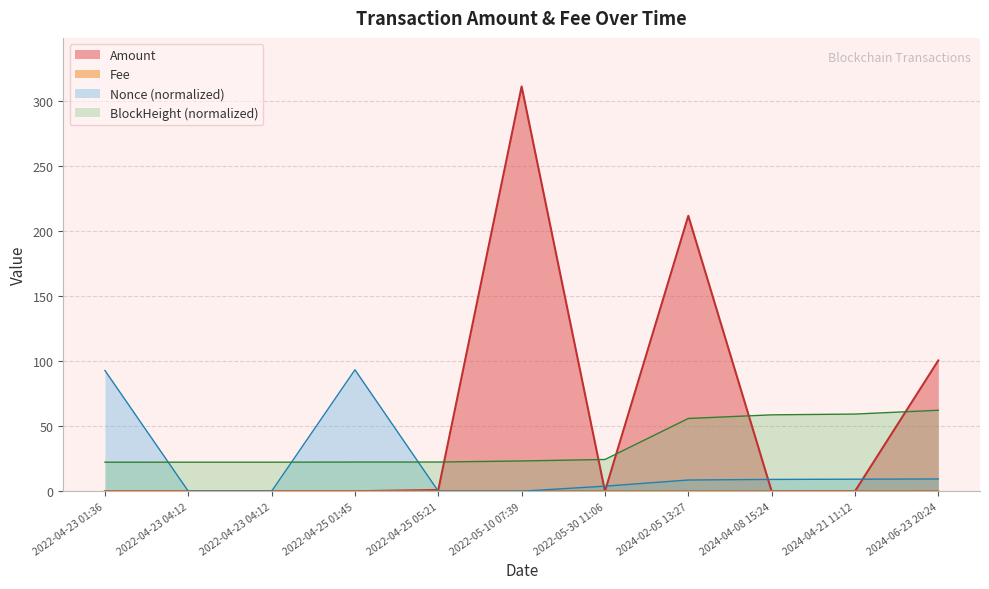

Is it true that Fee equals 0.0 at 2024-04-08 15:24?

False